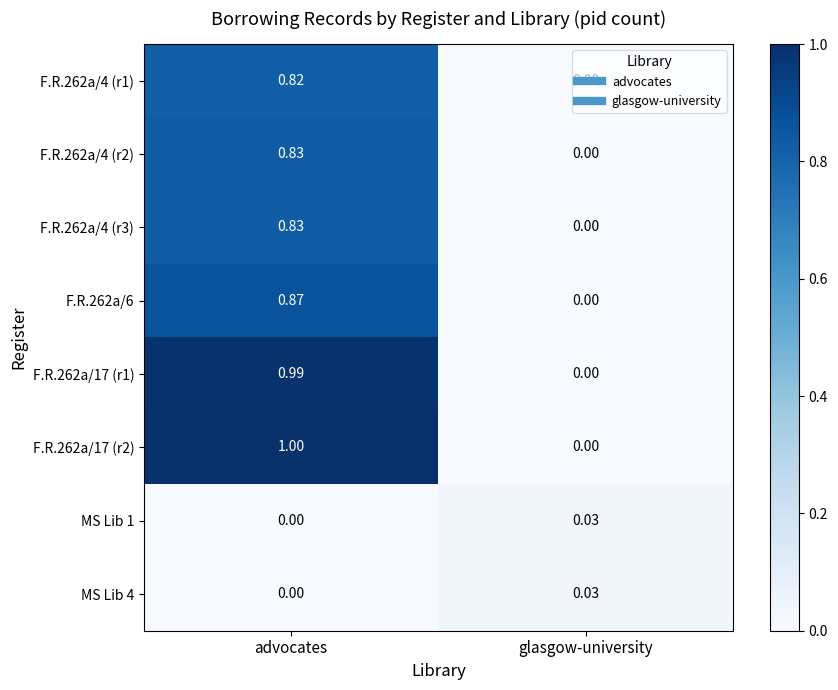

Which series has the largest total across all categories?

F.R.262a/17 (r2)